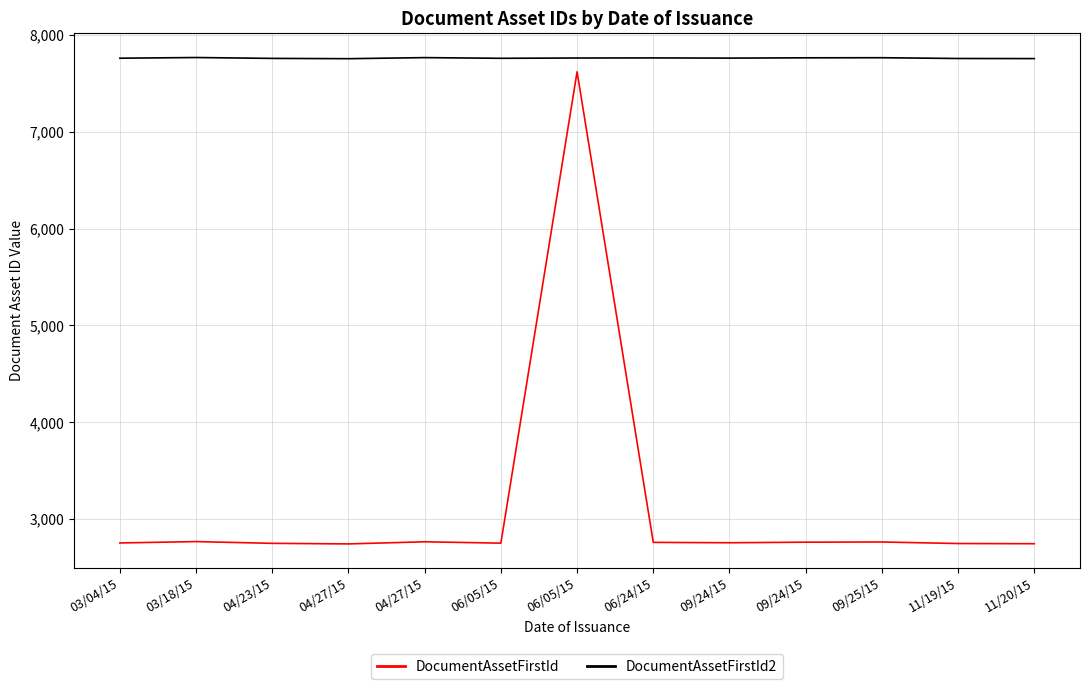

Where is DocumentAssetFirstId nearest to the value 5181?

03/18/15